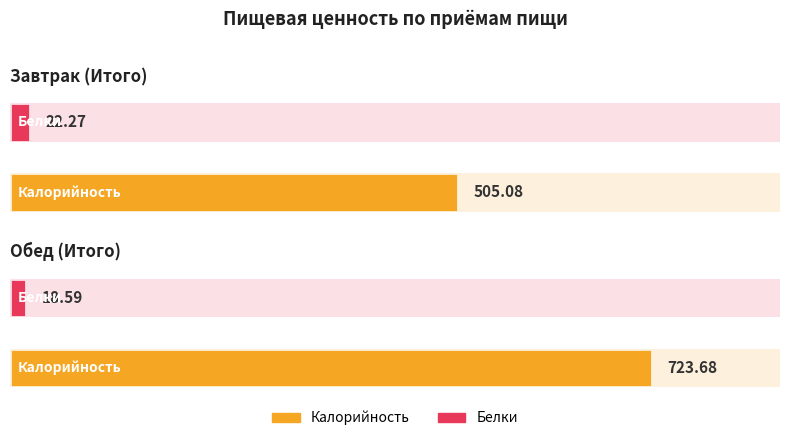

What is the difference between the highest and lowest values at Завтрак (Итого)?

482.8